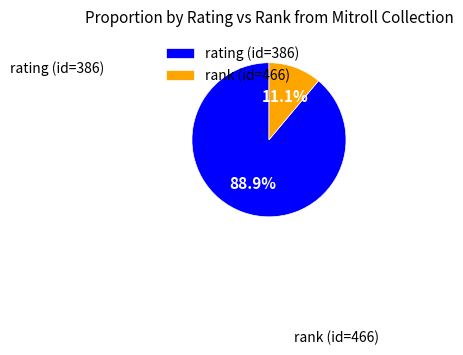

What percentage do rating (id=386) and rank (id=466) together represent?

100.0%